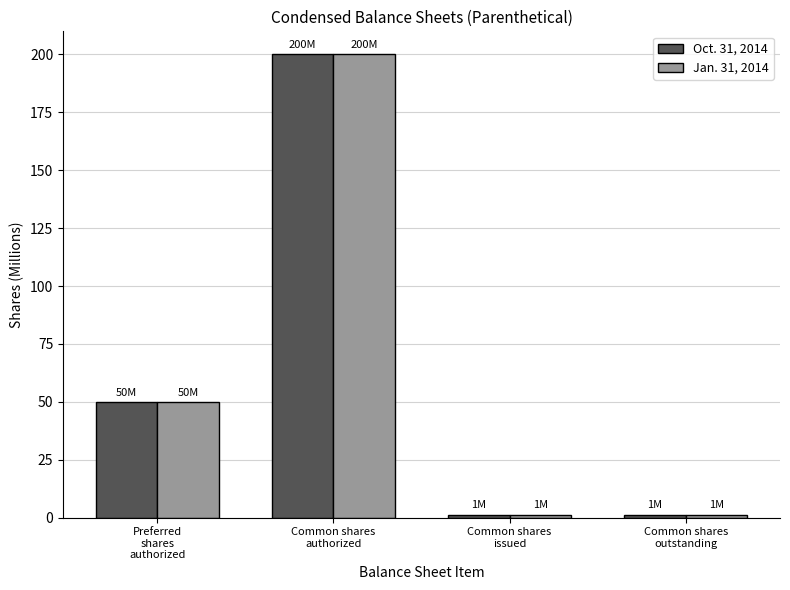

What is the highest value of the Jan. 31, 2014 series?

200.0